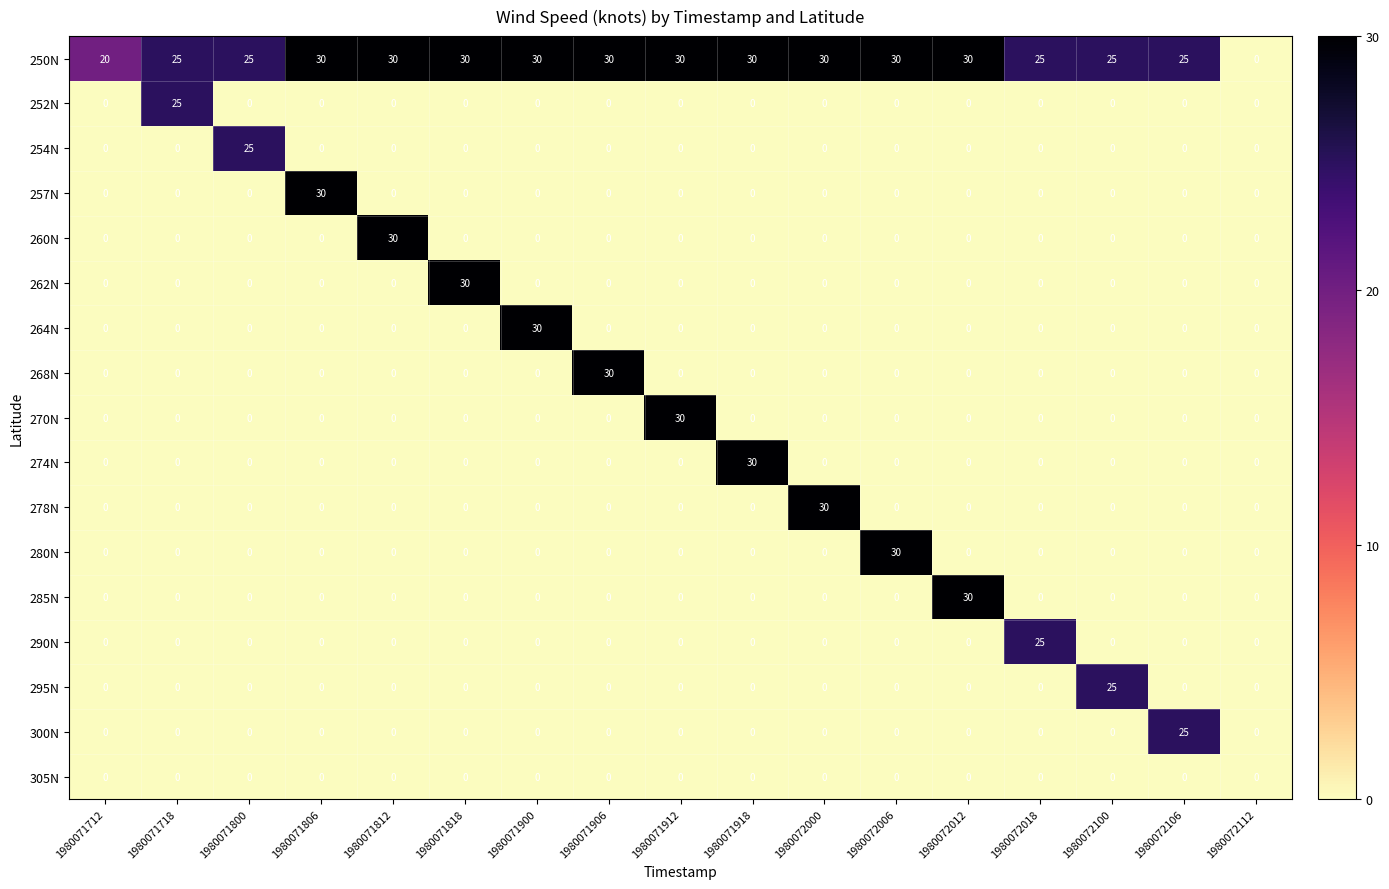

What is the difference between the highest and lowest values at 1980071918?

30